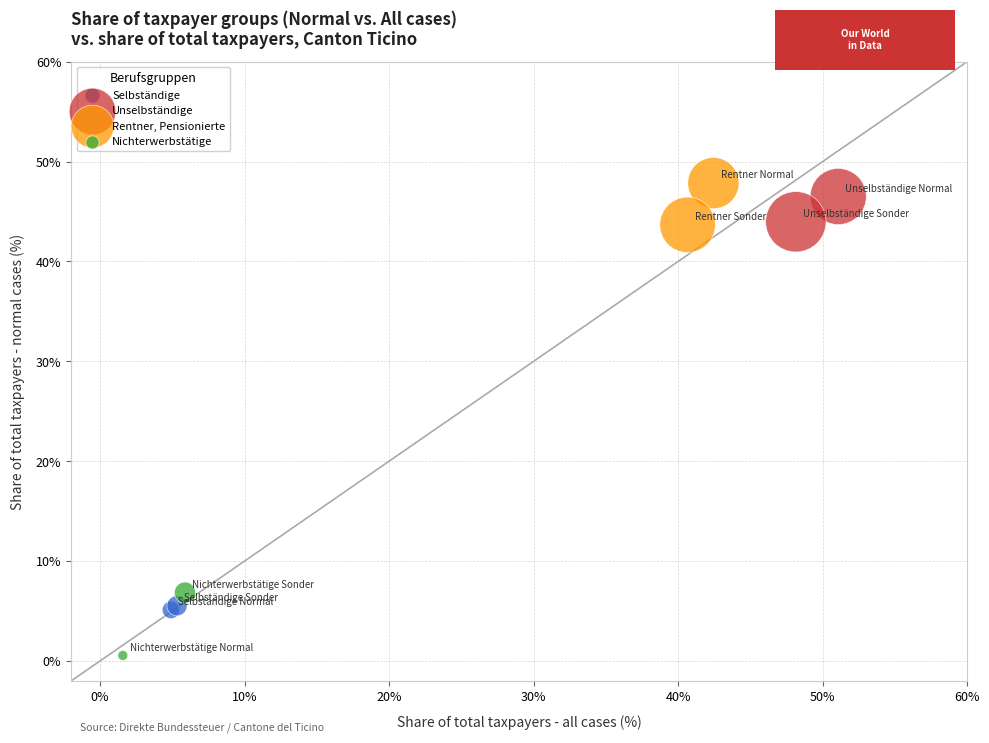

What are all the series names shown in the legend?

Selbständige, Unselbständige, Rentner, Pensionierte, Nichterwerbstätige